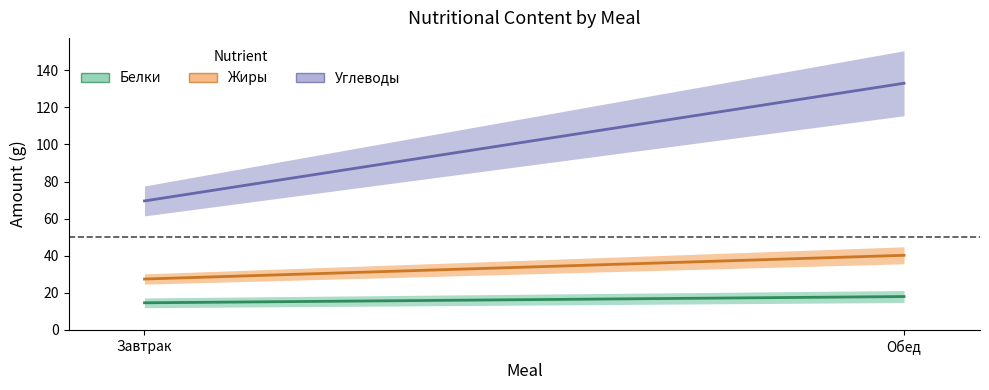

Count the Белки values in the range 14 to 17.

1